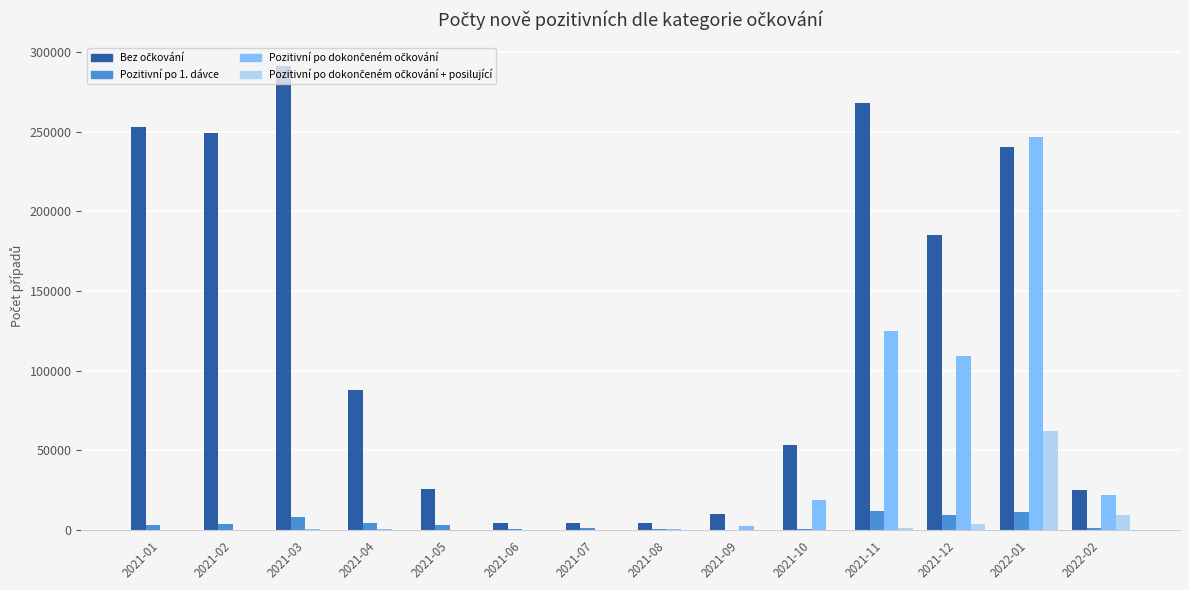

What is the maximum value shown in the chart?

291425